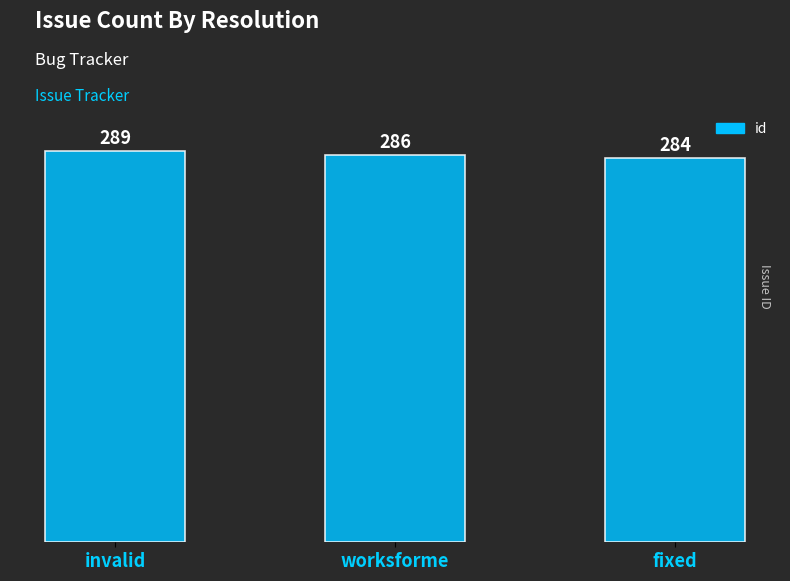

True or false: the data shows 116 at invalid.

False